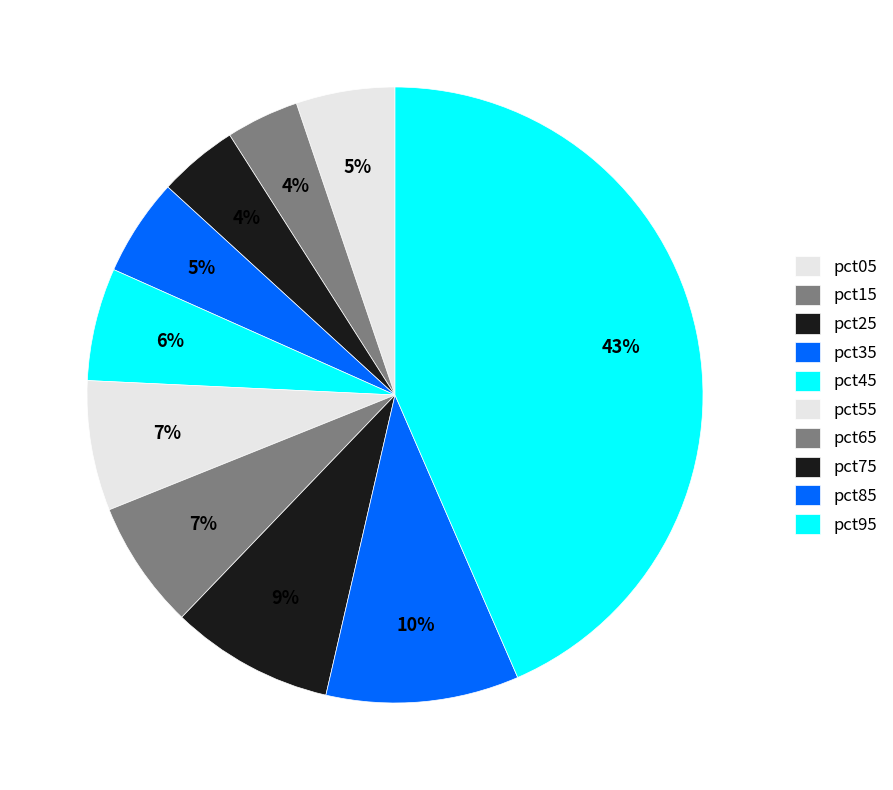

To the nearest percent, what is the average slice percentage?

10%